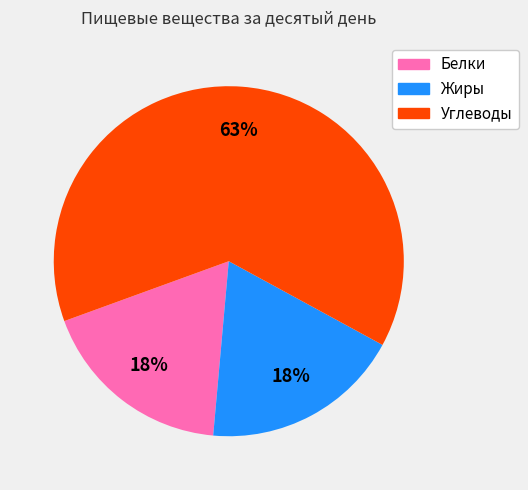

To the nearest percent, what percentage of the pie is Белки?

18%